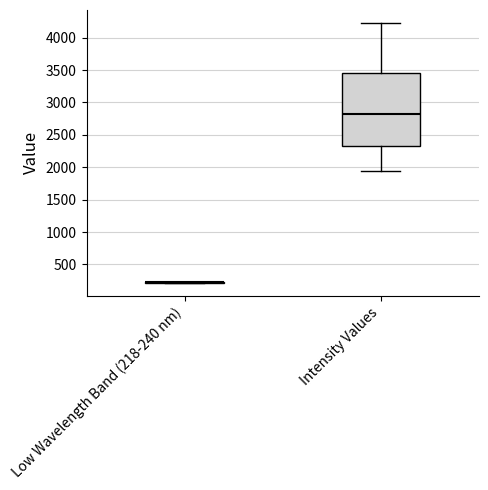

Where is the upper edge of the box for Intensity Values on the y-axis? The values are not printed on the chart, so give them approximately, as read against the axis.

3450